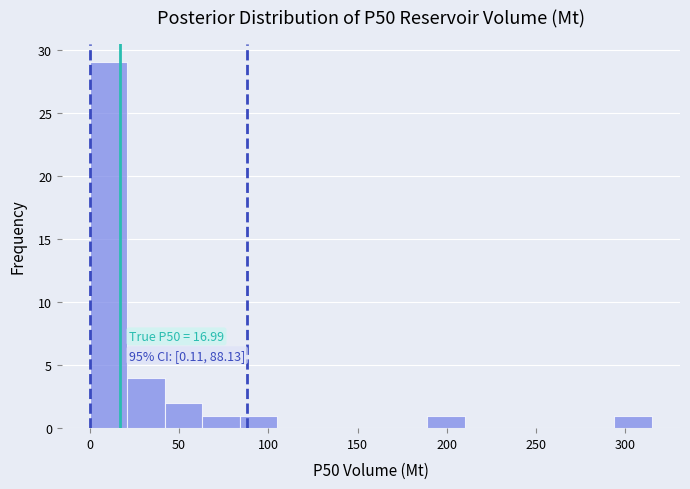

Which range on the x-axis has the tallest bar?

0 to 20